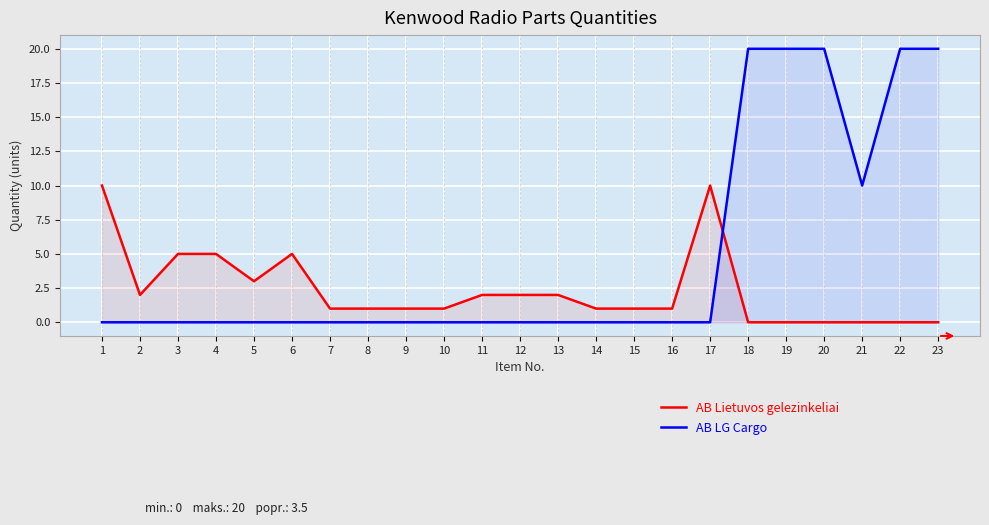

At which category is the sum across all series the highest?

18